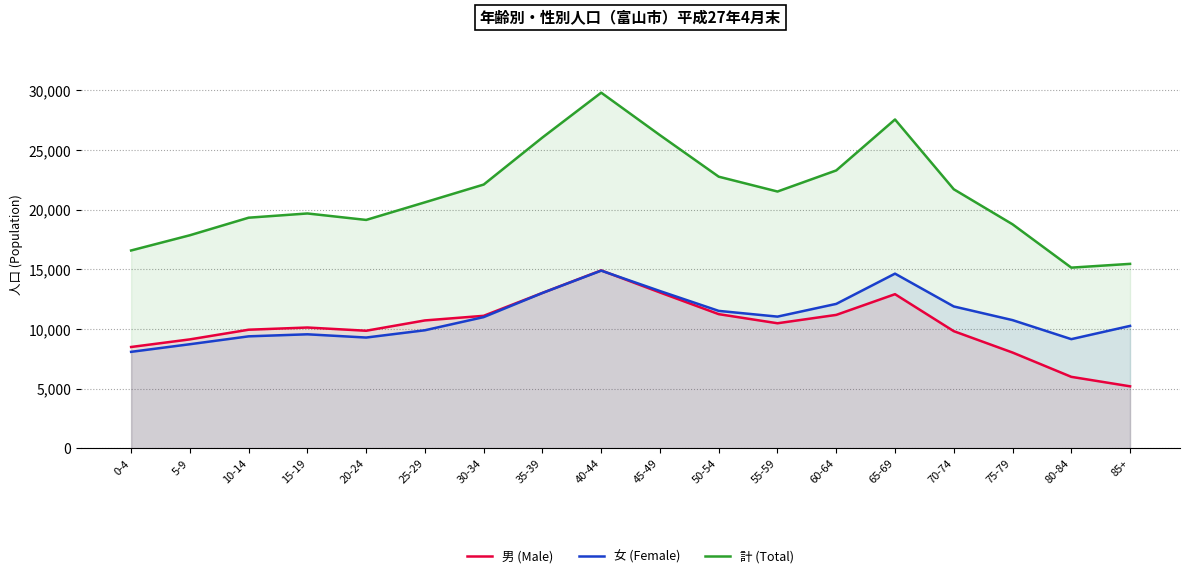

What is the difference between the 女 (Female) values at 5-9 and 45-49?

4457